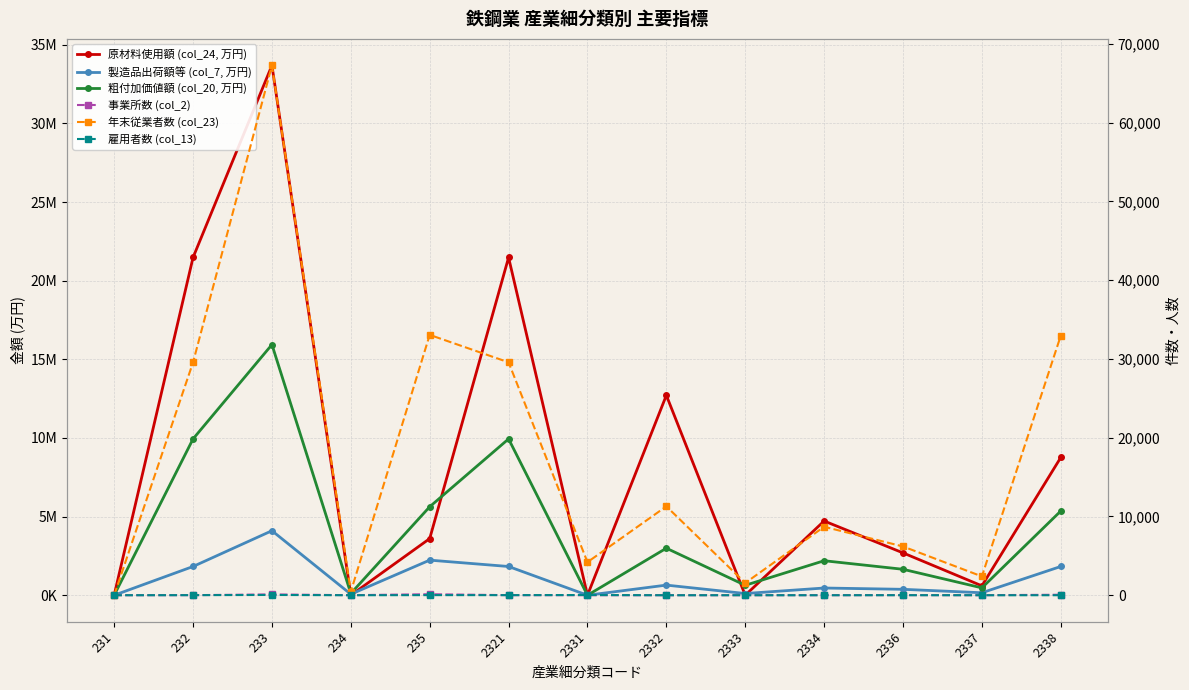

What is the total value across all series at 2338?

15973840